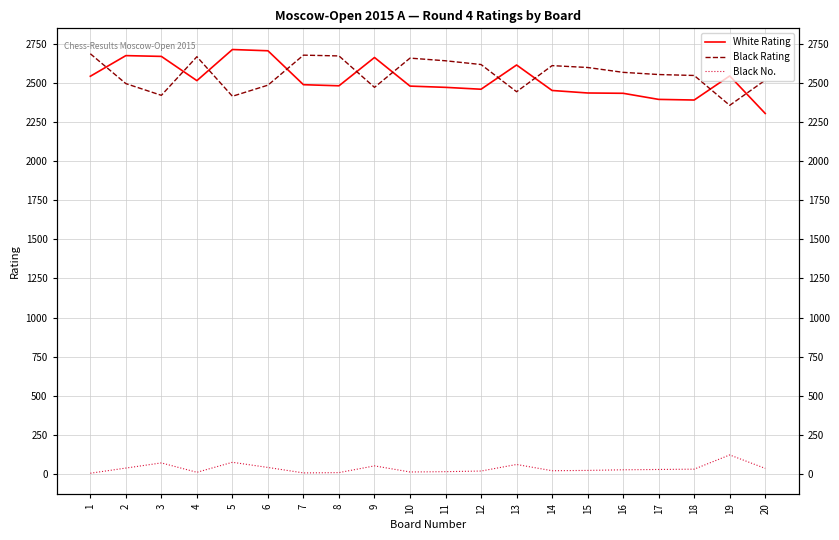

Rank the categories by Black Rating value from lowest to highest.

19, 5, 3, 13, 9, 6, 2, 20, 18, 17, 16, 15, 14, 12, 11, 10, 4, 8, 7, 1